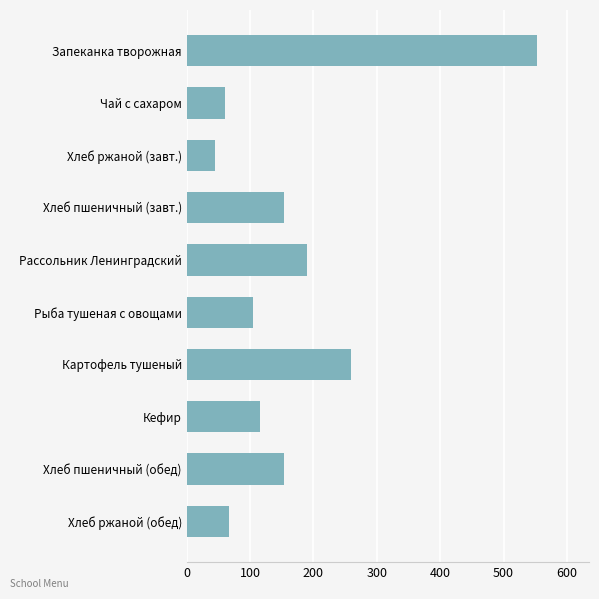

True or false: the data shows 105.0 at Рыба тушеная с овощами.

True